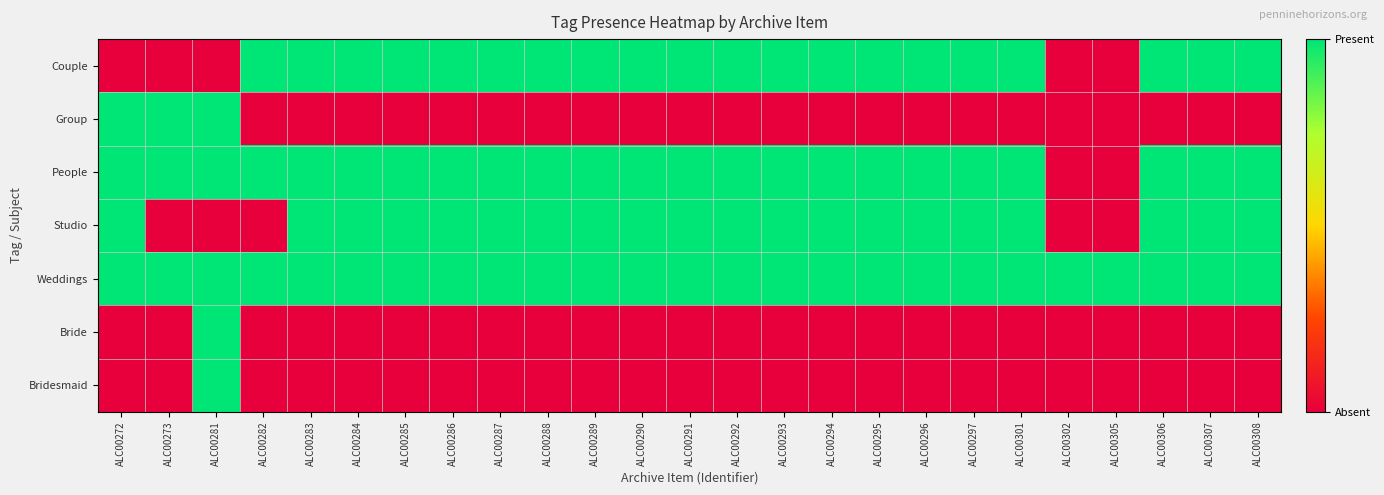

Between ALC00283 and ALC00288, which is larger?

ALC00283